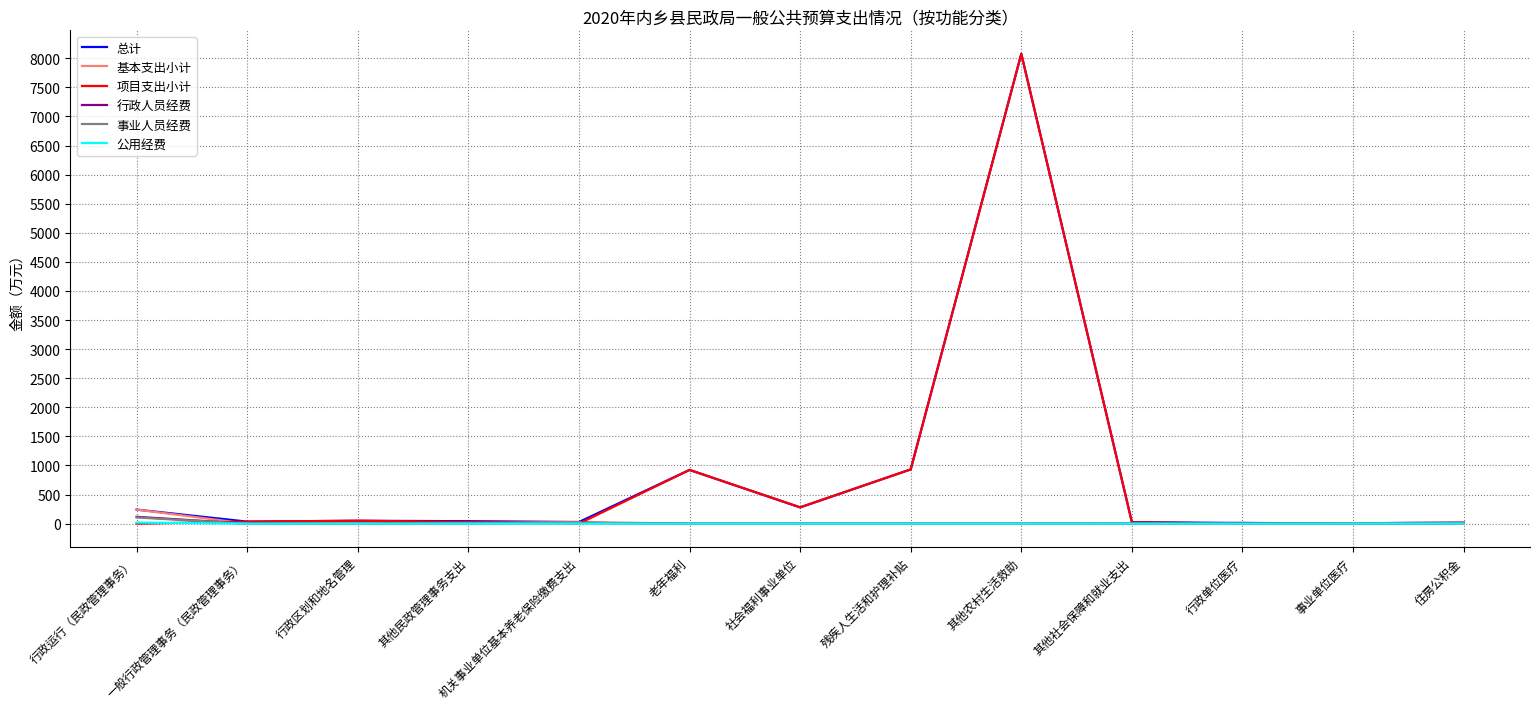

Which category has the highest value across all series?

其他农村生活救助